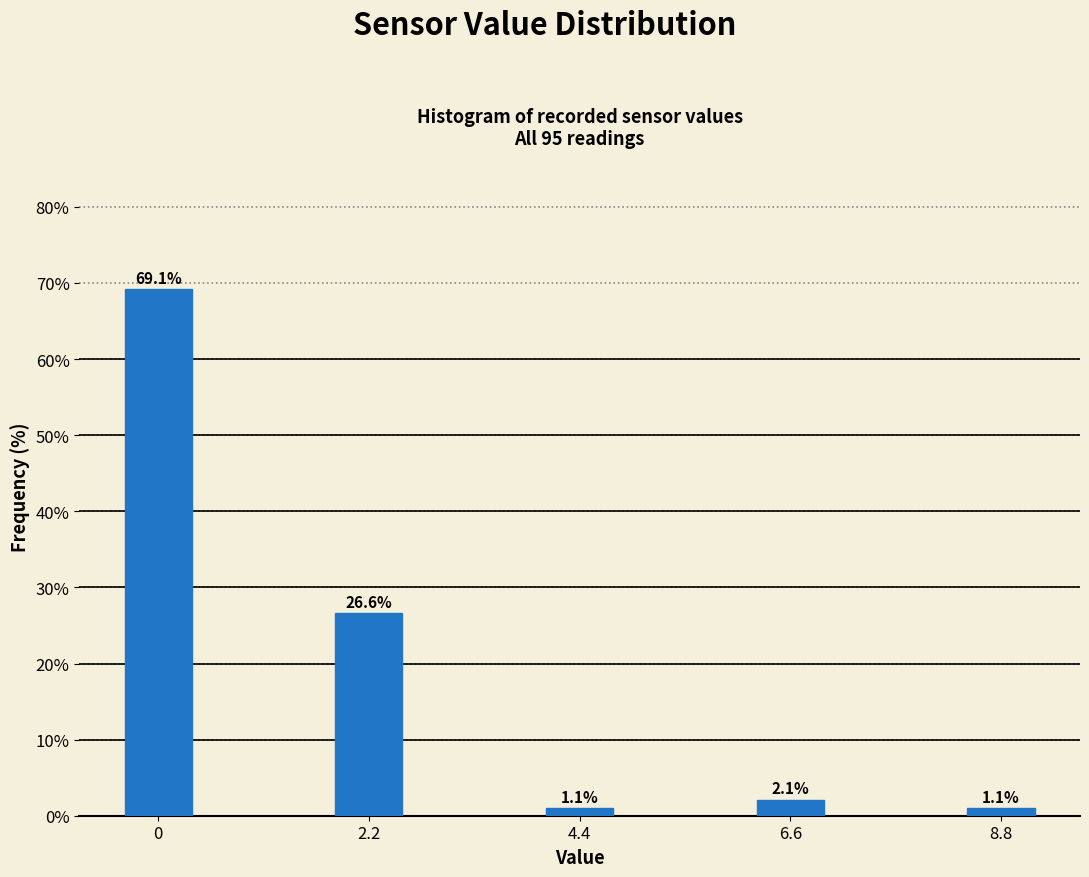

Reading right to left, extract all data points from this chart.

1.1	2.1	1.1	26.6	69.1